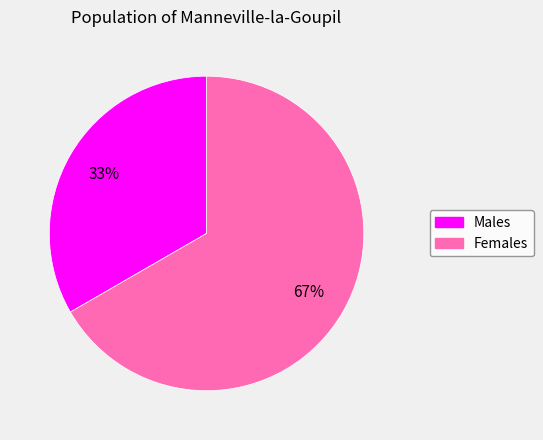

Is there a majority slice in this chart?

Yes